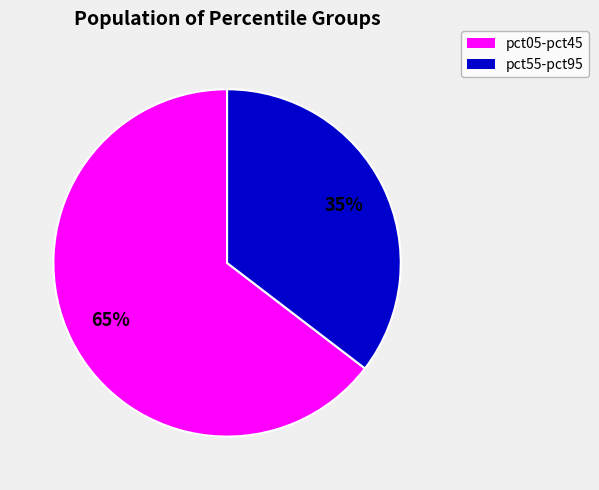

To the nearest percent, what is the average slice percentage?

50%